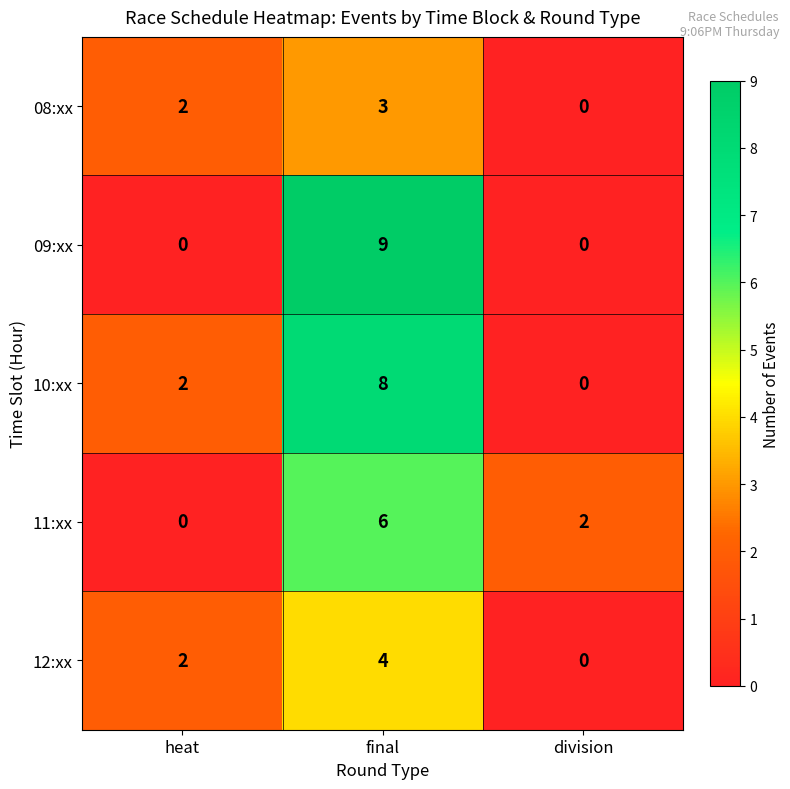

Reading left to right, extract all data points from this chart.

08:xx: heat=2	final=3	division=0
09:xx: heat=0	final=9	division=0
10:xx: heat=2	final=8	division=0
11:xx: heat=0	final=6	division=2
12:xx: heat=2	final=4	division=0